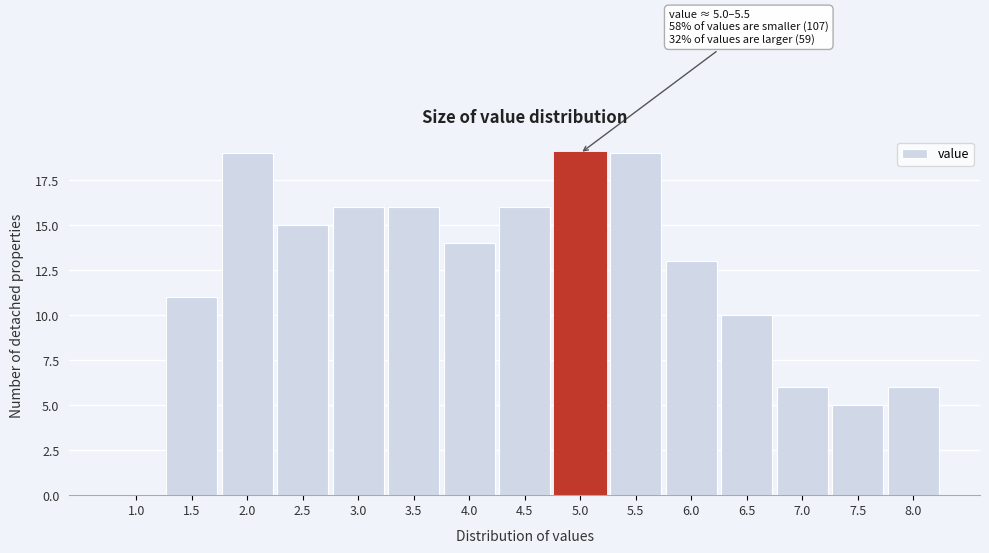

Reading left to right, what are all the values shown in this chart?

1.0=0	1.5=11	2.0=19	2.5=15	3.0=16	3.5=16	4.0=14	4.5=16	5.0=19	5.5=19	6.0=13	6.5=10	7.0=6	7.5=5	8.0=6